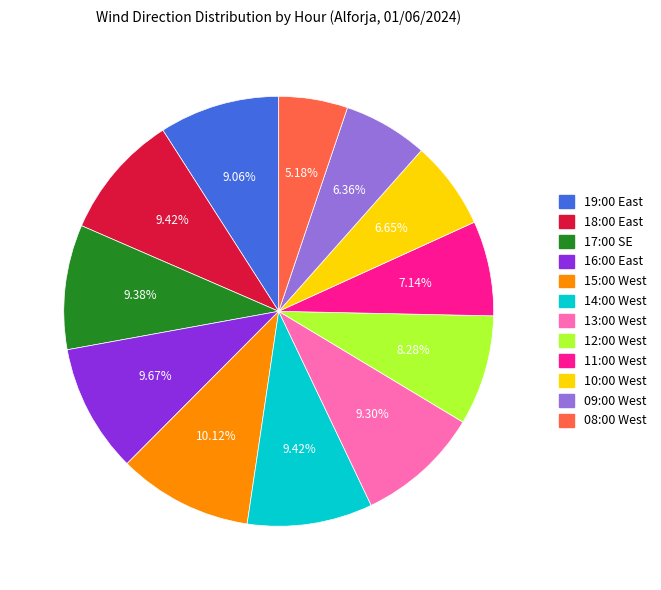

Is there a majority slice in this chart?

No